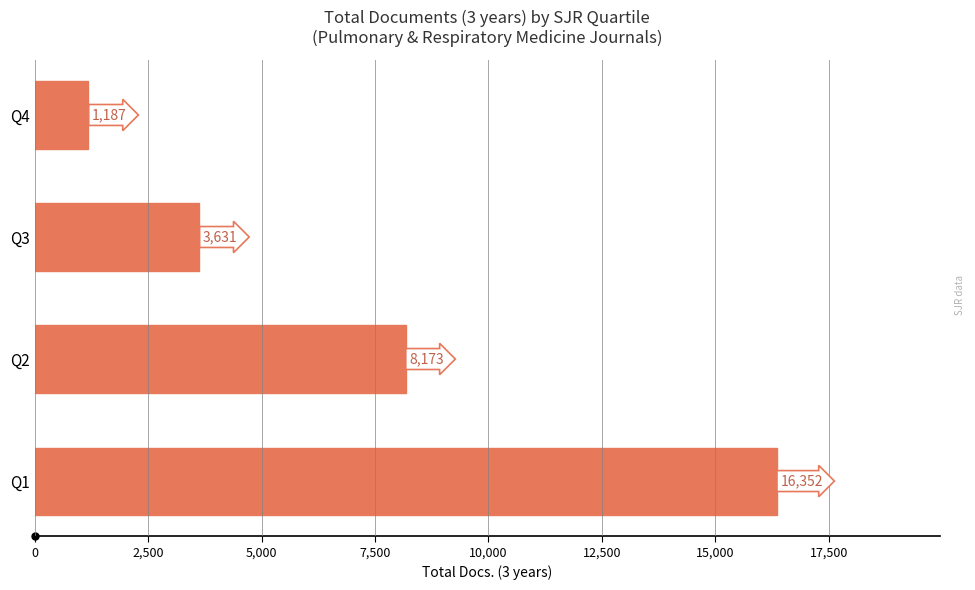

How many bars are there in total?

4